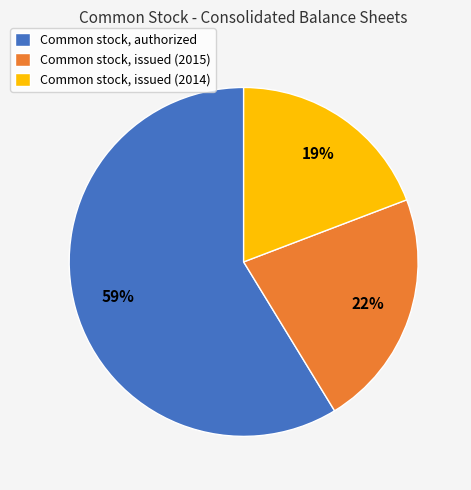

Which has a higher value, Common stock, issued (2015) or Common stock, authorized?

Common stock, authorized